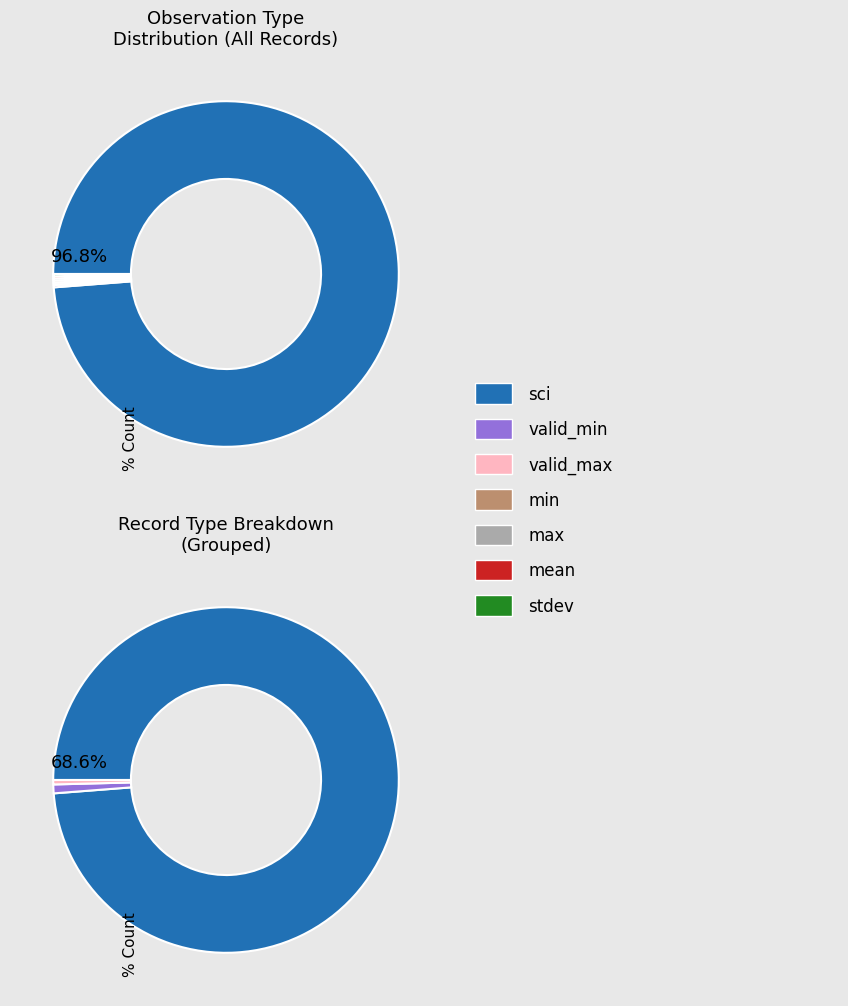

Which category accounts for the majority?

sci